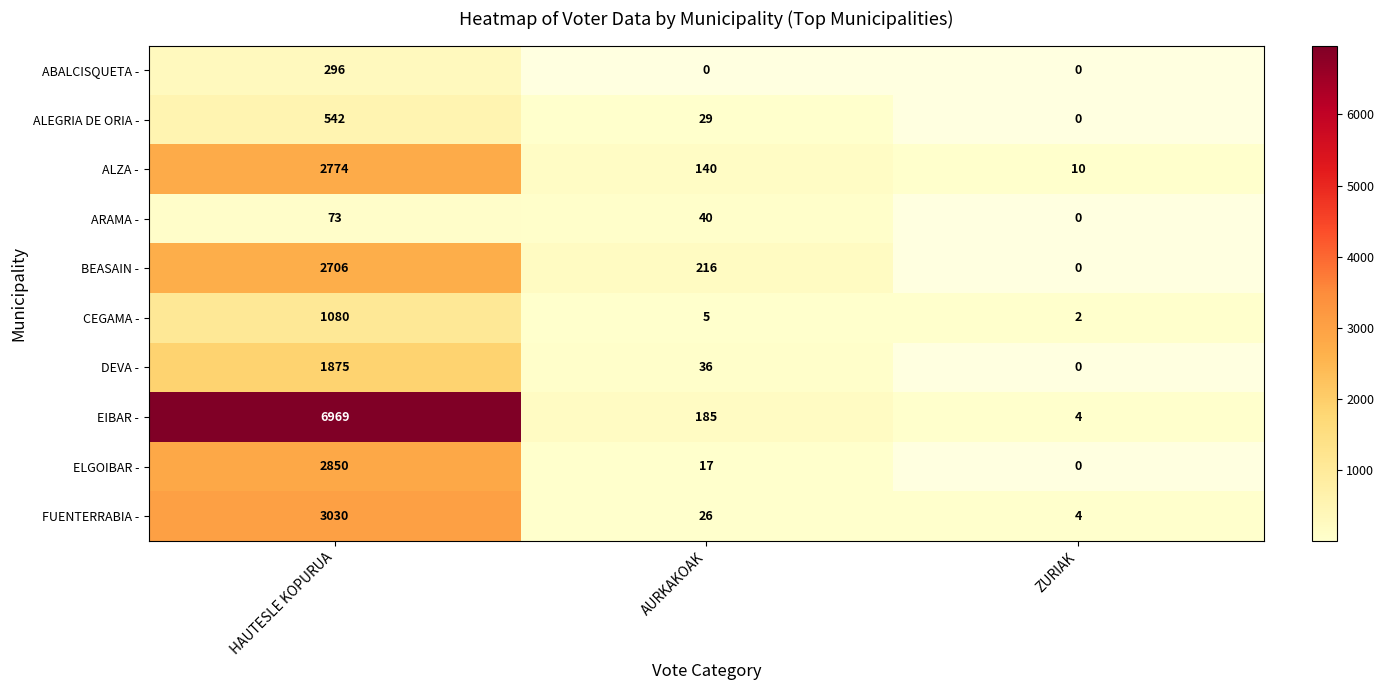

The EIBAR - series shows 1 at ZURIAK. True or false?

False